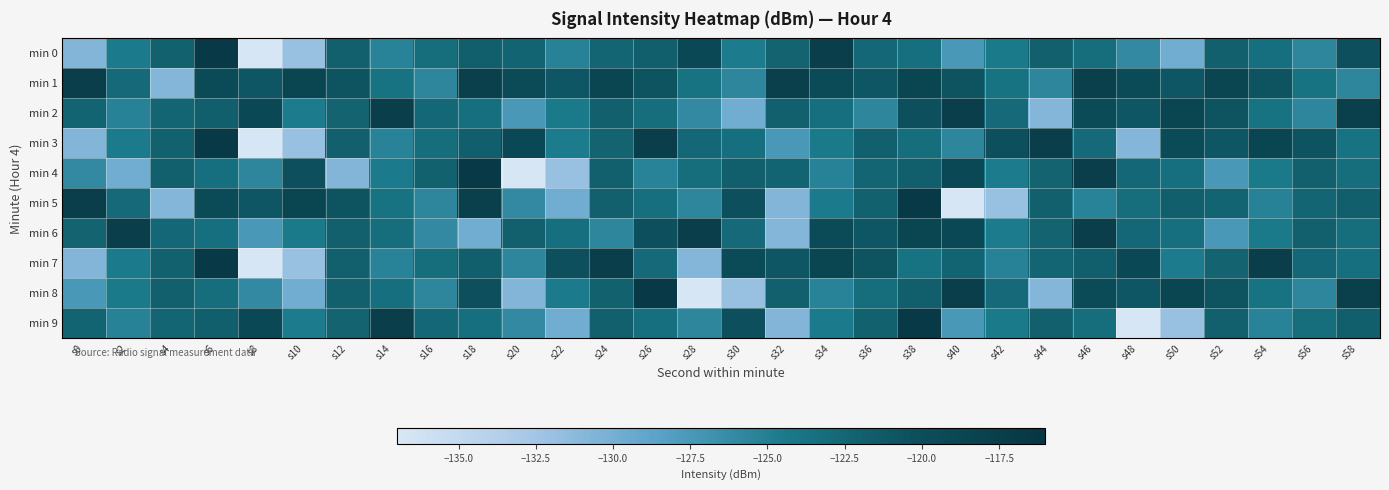

Between s4 and s12, which is larger?

s12